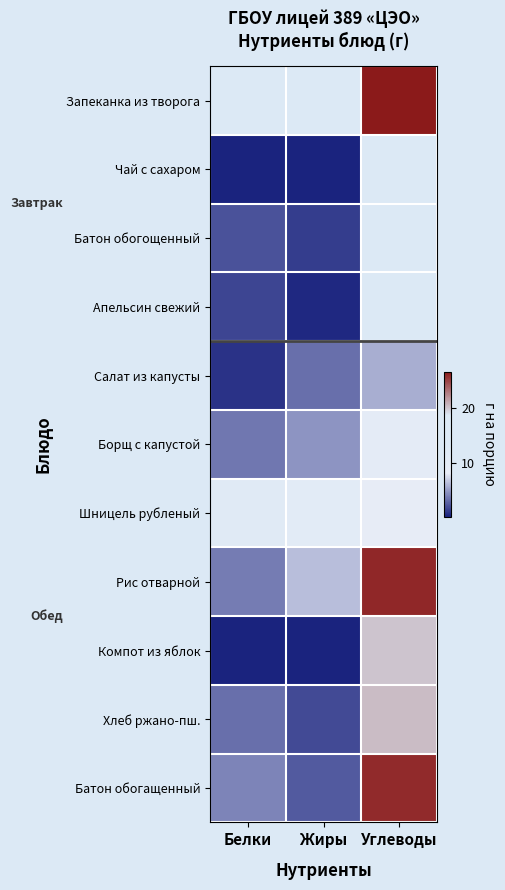

At which category does the chart reach its minimum across all series?

Жиры